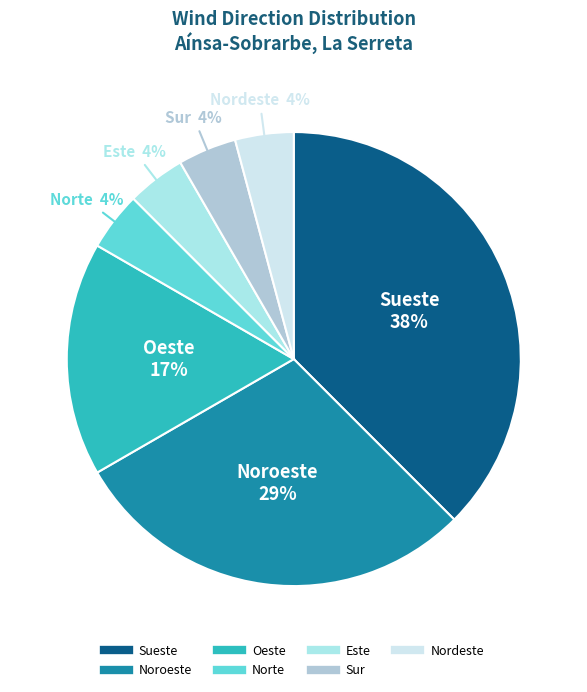

What percentage is the Este slice, to the nearest percent?

4%